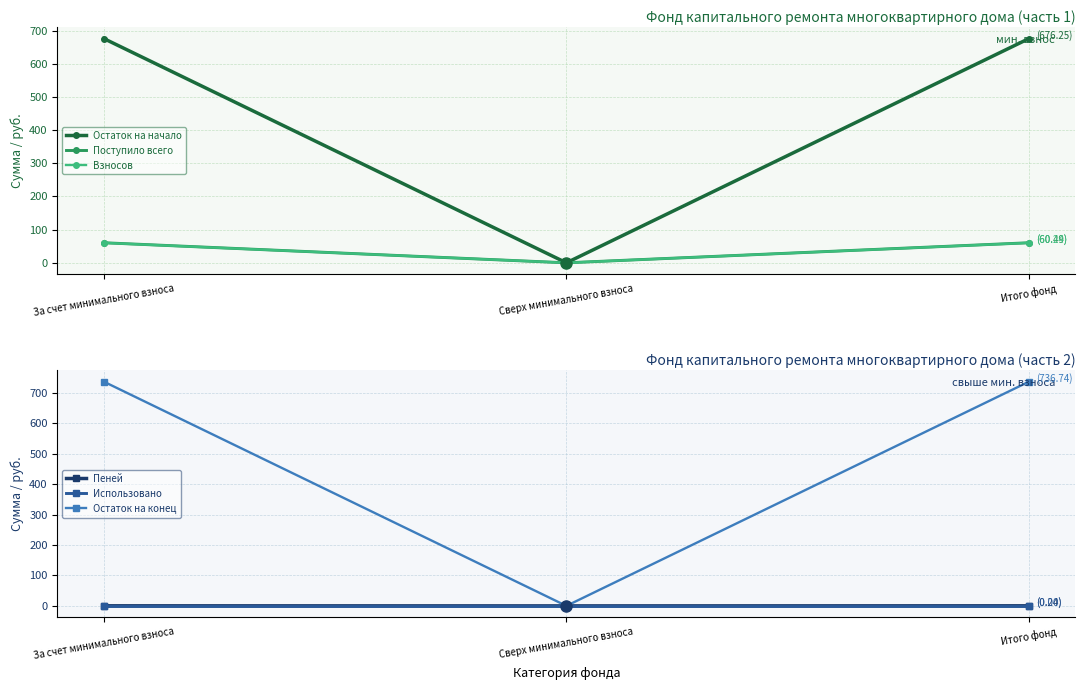

Reading left to right, list all the values displayed in this chart.

Остаток на начало: 676.2	0.0	676.2
Поступило всего: 60.5	0.0	60.5
Взносов: 60.2	0.0	60.2
Пеней: 0.2	0.0	0.2
Использовано: 0.0	0.0	0.0
Остаток на конец: 736.7	0.0	736.7